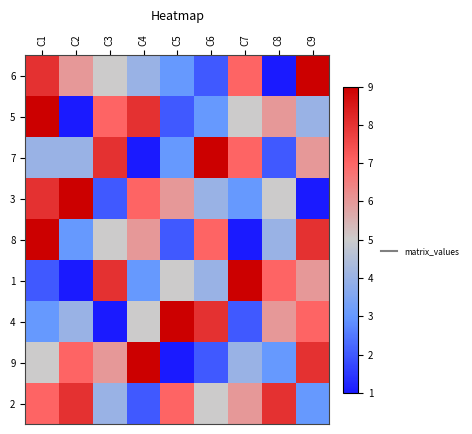

Reading right to left, transcribe all the data shown in this chart.

6: C9=9	C8=1	C7=7	C6=2	C5=3	C4=4	C3=5	C2=6	C1=8
5: C9=4	C8=6	C7=5	C6=3	C5=2	C4=8	C3=7	C2=1	C1=9
7: C9=6	C8=2	C7=7	C6=9	C5=3	C4=1	C3=8	C2=4	C1=4
3: C9=1	C8=5	C7=3	C6=4	C5=6	C4=7	C3=2	C2=9	C1=8
8: C9=8	C8=4	C7=1	C6=7	C5=2	C4=6	C3=5	C2=3	C1=9
1: C9=6	C8=7	C7=9	C6=4	C5=5	C4=3	C3=8	C2=1	C1=2
4: C9=7	C8=6	C7=2	C6=8	C5=9	C4=5	C3=1	C2=4	C1=3
9: C9=8	C8=3	C7=4	C6=2	C5=1	C4=9	C3=6	C2=7	C1=5
2: C9=3	C8=8	C7=6	C6=5	C5=7	C4=2	C3=4	C2=8	C1=7